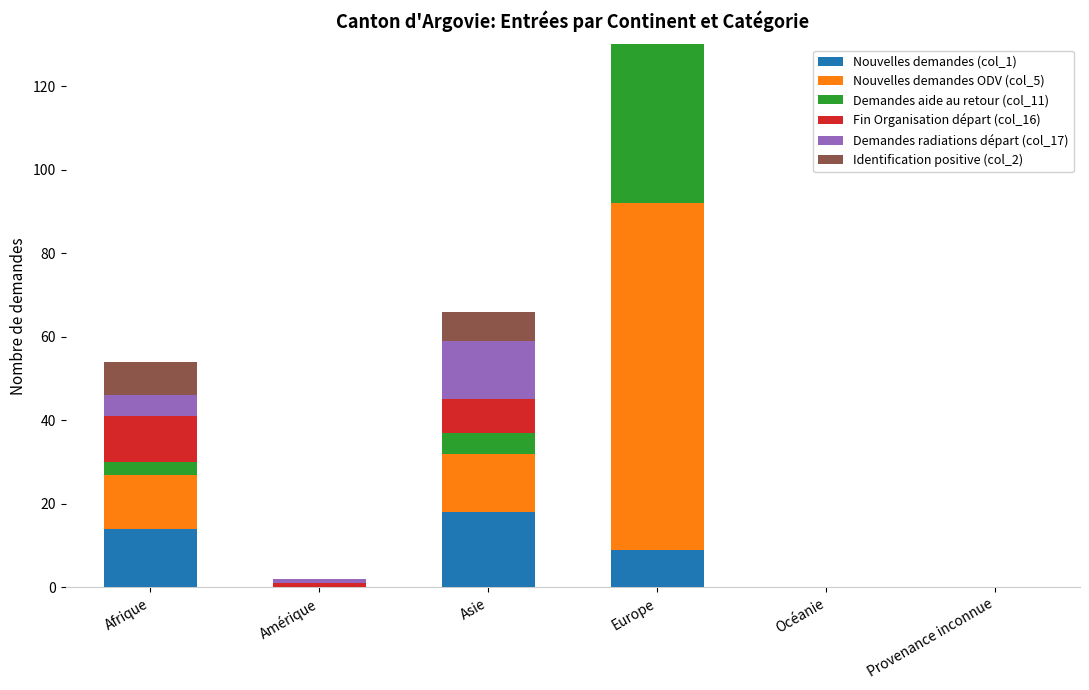

Reading left to right, what are all the values shown in this chart?

Nouvelles demandes (col_1): 14	0	18	9	0	0
Nouvelles demandes ODV (col_5): 13	0	14	83	0	0
Demandes aide au retour (col_11): 3	0	5	100	0	0
Fin Organisation départ (col_16): 11	1	8	20	0	0
Demandes radiations départ (col_17): 5	1	14	4	0	0
Identification positive (col_2): 8	0	7	4	0	0